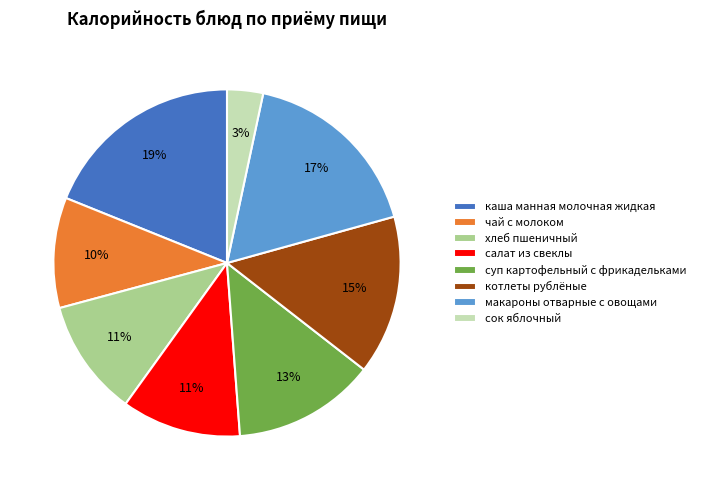

What is the ratio of the value at суп картофельный с фрикадельками to the value at салат из свеклы?

1.2